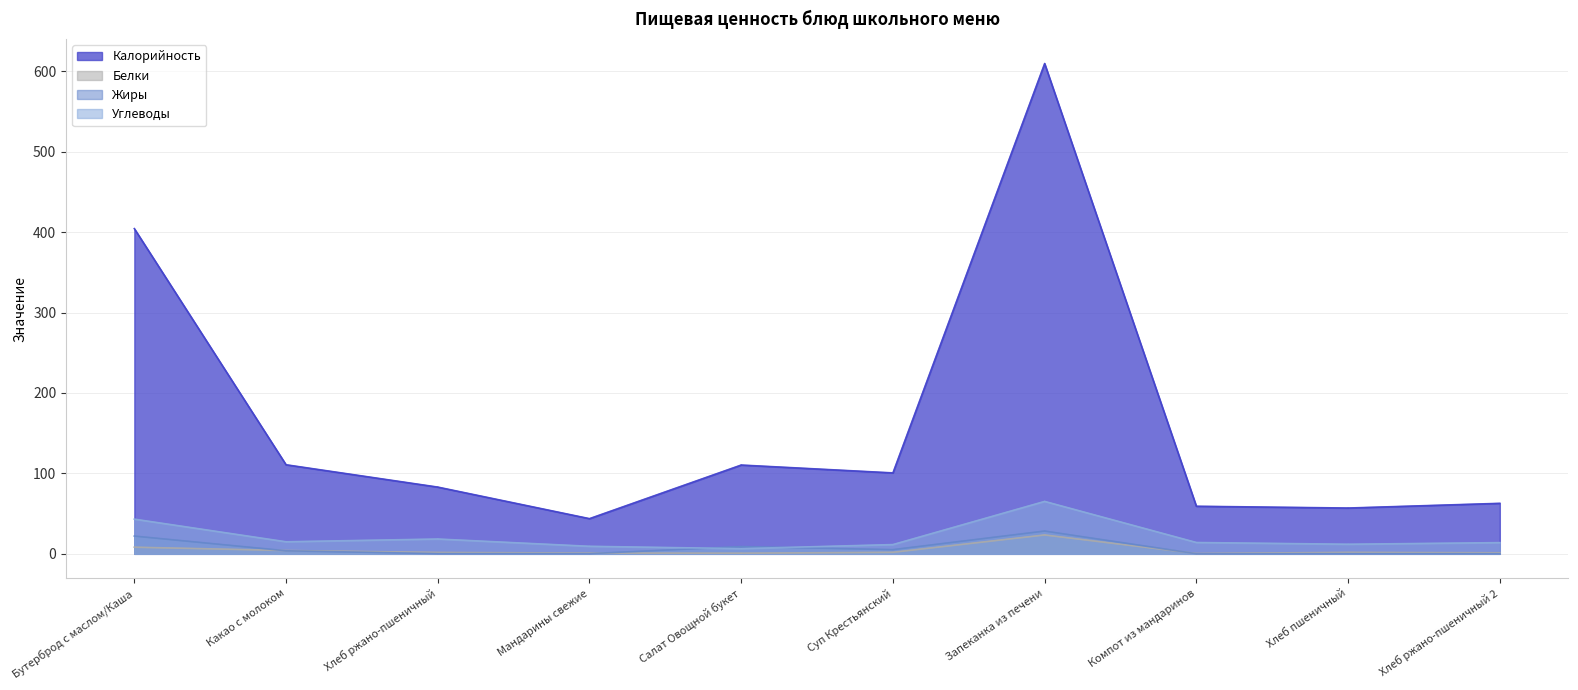

What is the difference between the Калорийность values at Мандарины свежие and Хлеб пшеничный?

13.2